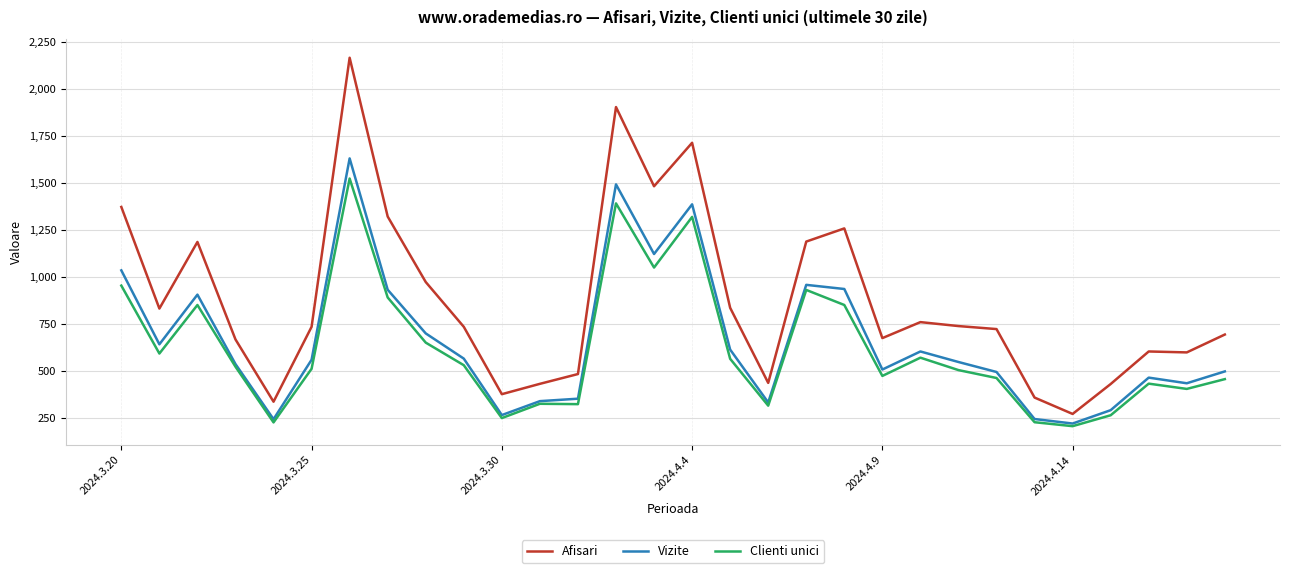

True or false: Afisari and Clienti unici intersect in this chart.

False